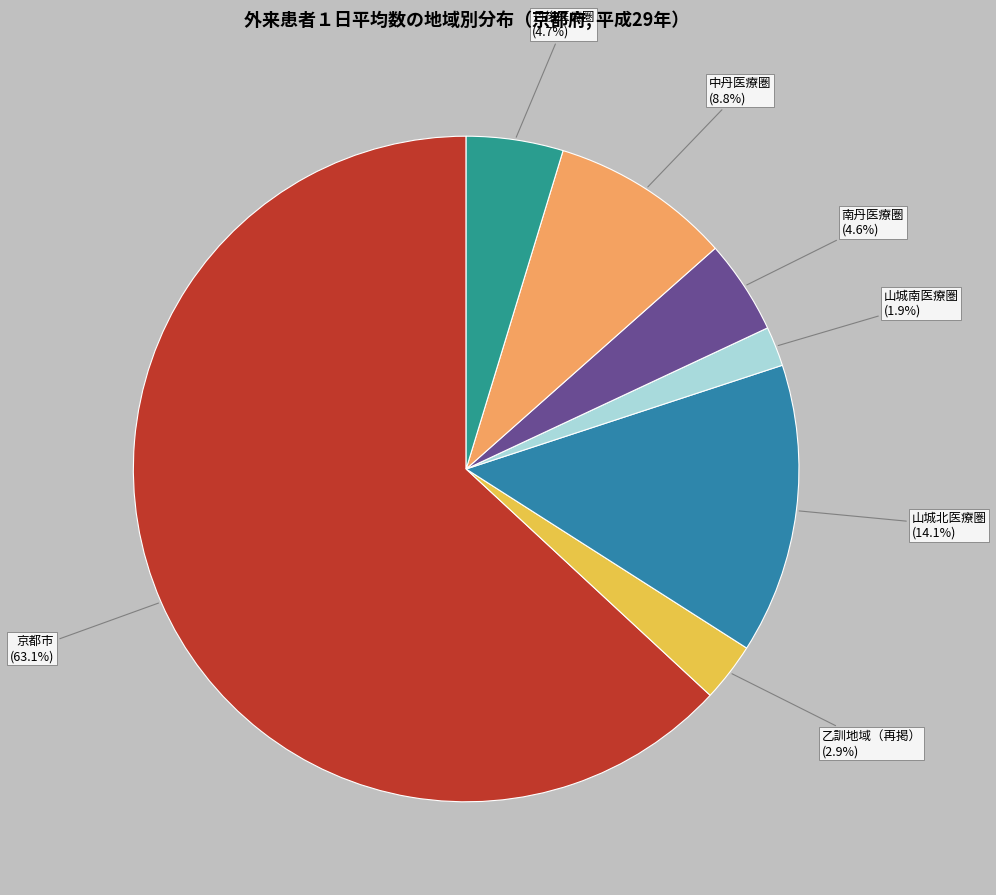

Is it true that 京都市 is 63% of the pie?

True